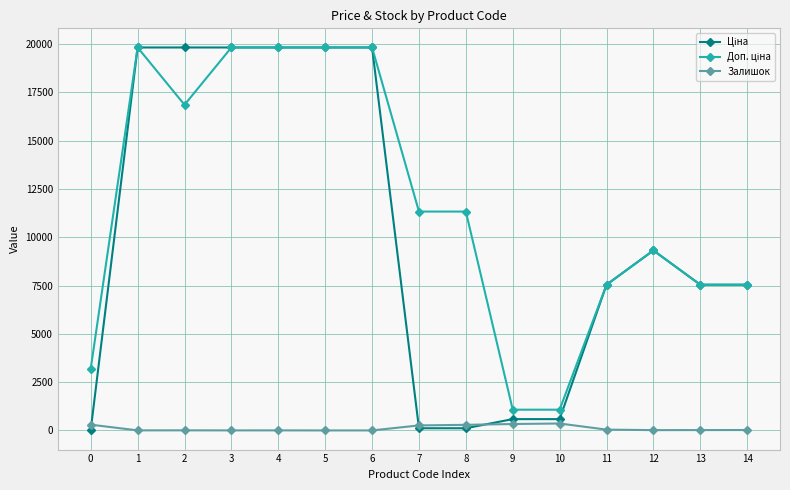

What is the total value across all series at 6?

39662.1